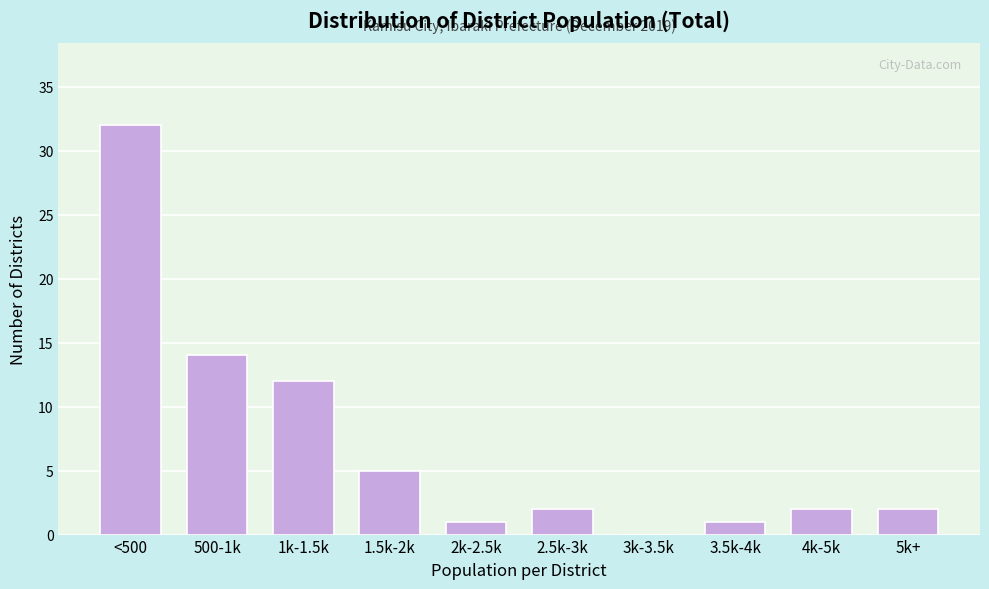

Reading right to left, list all the values displayed in this chart.

5k+=2	4k-5k=2	3.5k-4k=1	3k-3.5k=0	2.5k-3k=2	2k-2.5k=1	1.5k-2k=5	1k-1.5k=12	500-1k=14	<500=32